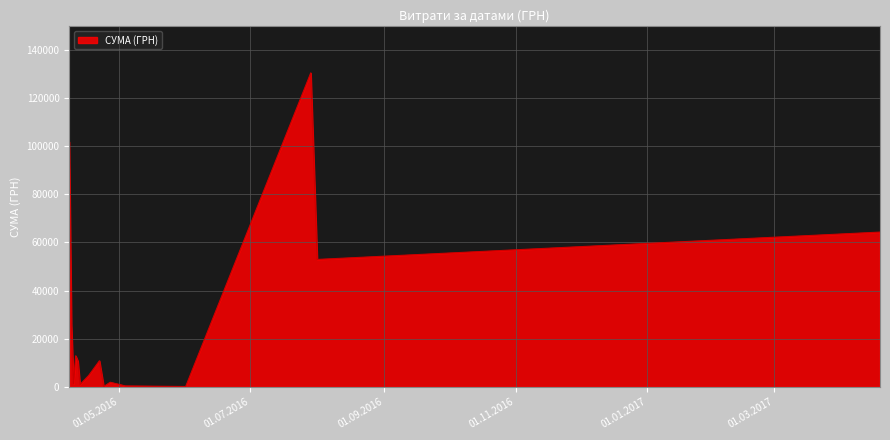

What is the greatest value displayed?

130379.7